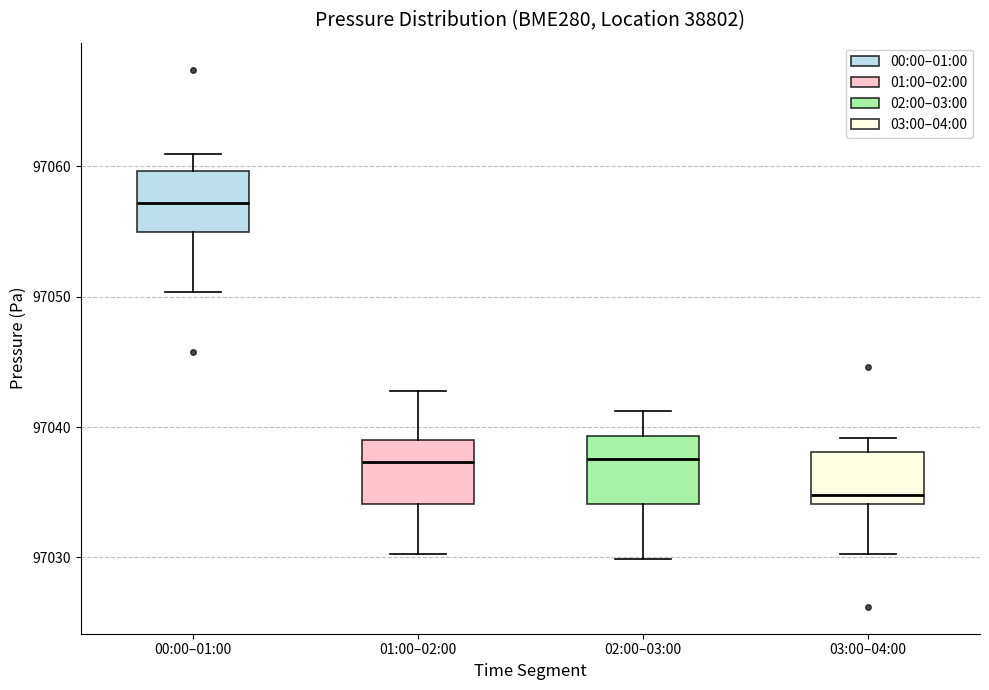

Reading left to right, transcribe this box plot: for each box, give where its median line is, the range the box spans, and where its two whiskers end, as read against the y-axis. The values are not printed on the chart, so give them approximately, as read against the axis.

00:00–01:00: median 97057, box 97055 to 97060, whiskers 97050 to 97061
01:00–02:00: median 97037, box 97034 to 97039, whiskers 97030 to 97043
02:00–03:00: median 97038, box 97034 to 97039, whiskers 97030 to 97041
03:00–04:00: median 97035, box 97034 to 97038, whiskers 97030 to 97039